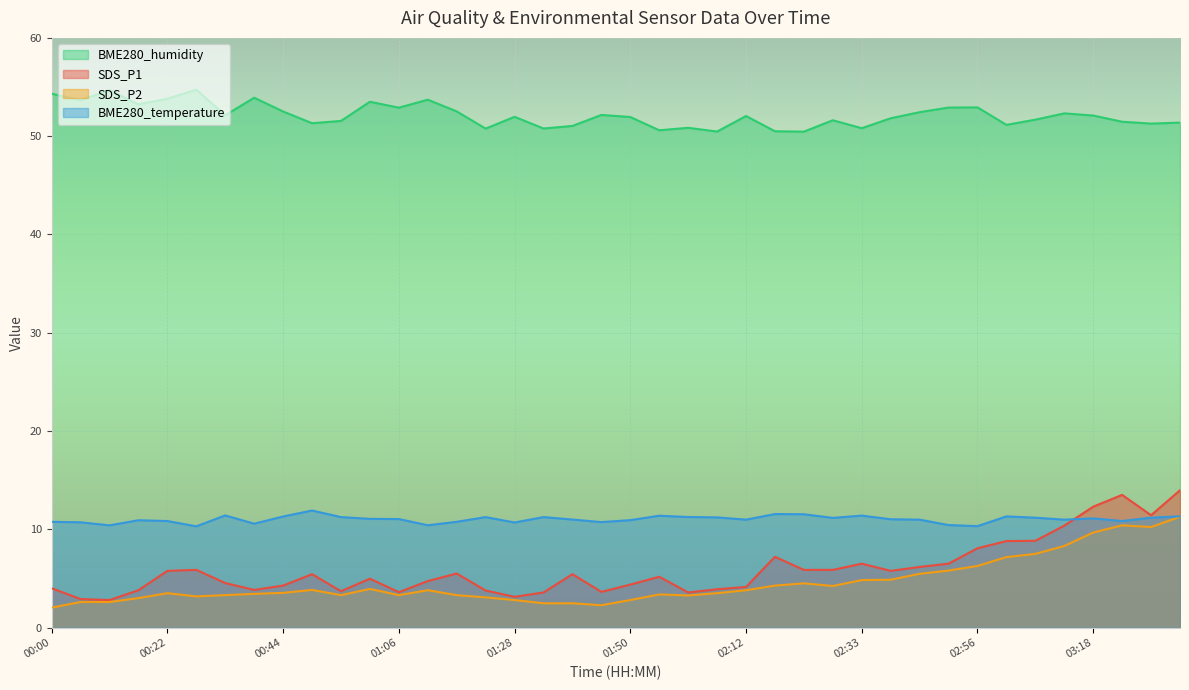

Which series has the largest total across all categories?

BME280_humidity